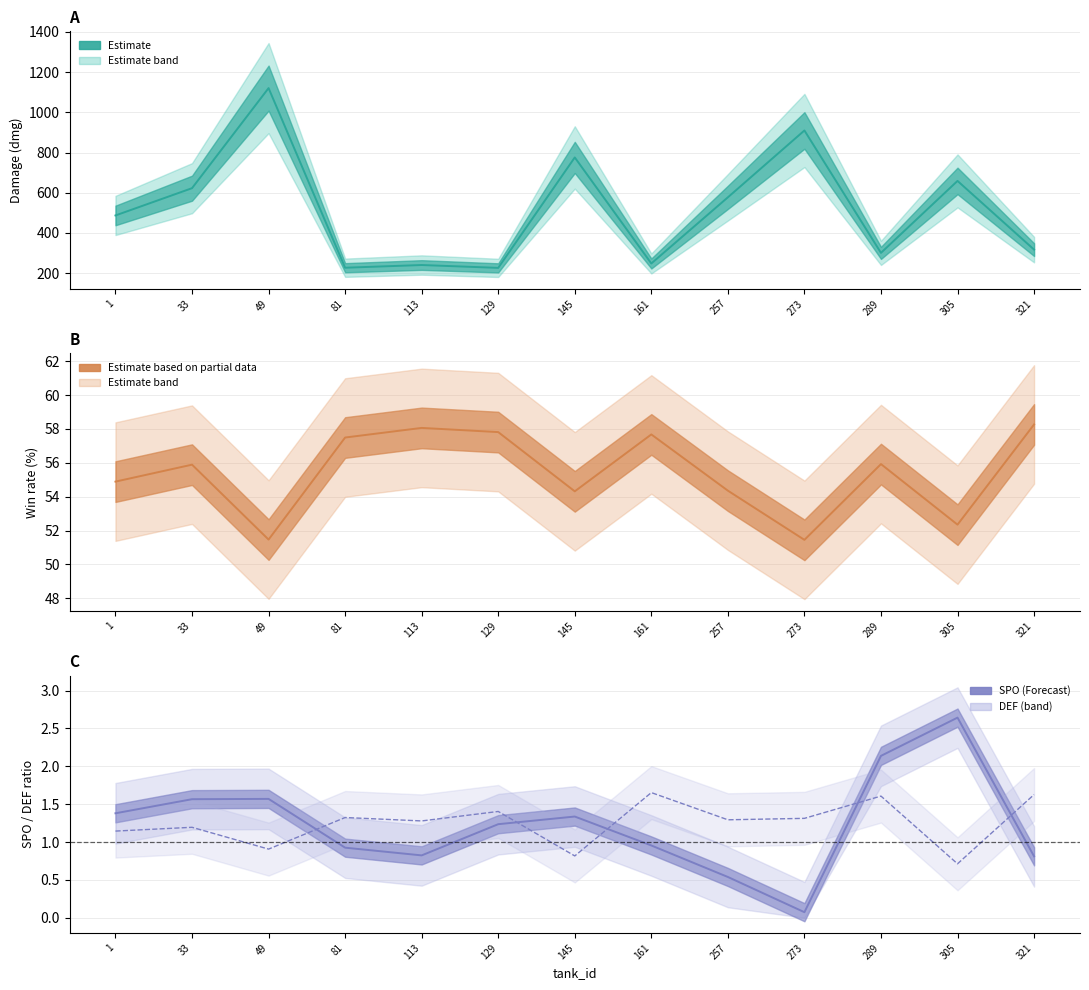

What is the change in value from 33 to 81?

+0.1